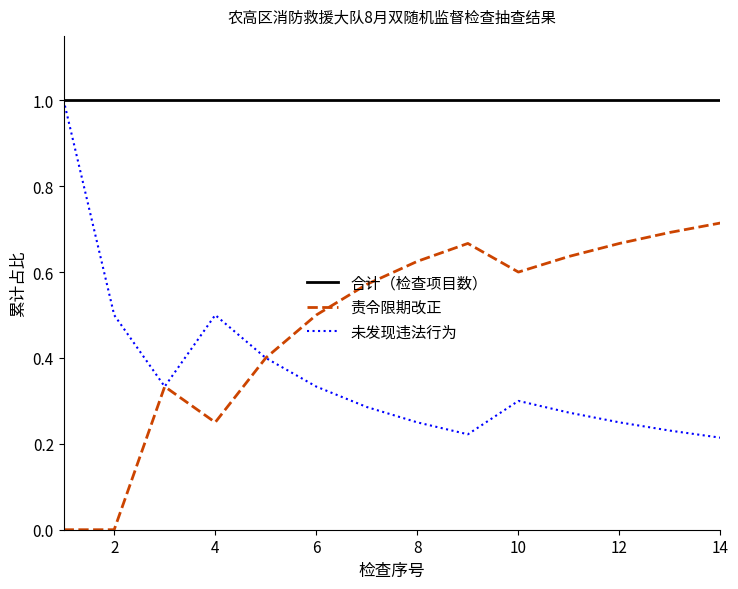

True or false: 责令限期改正 and 合计（检查项目数） cross at least once.

False